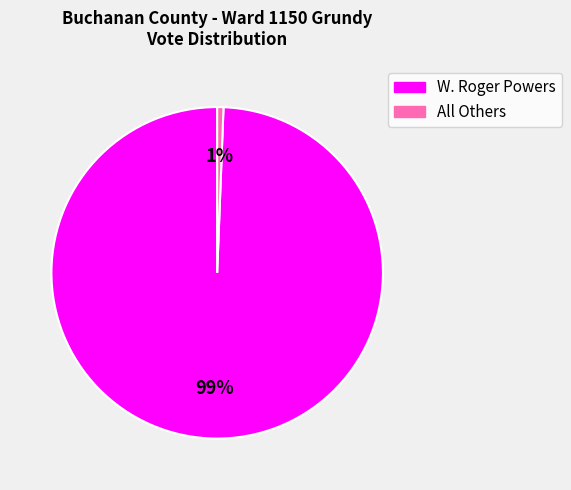

How many slices are in this pie chart?

2